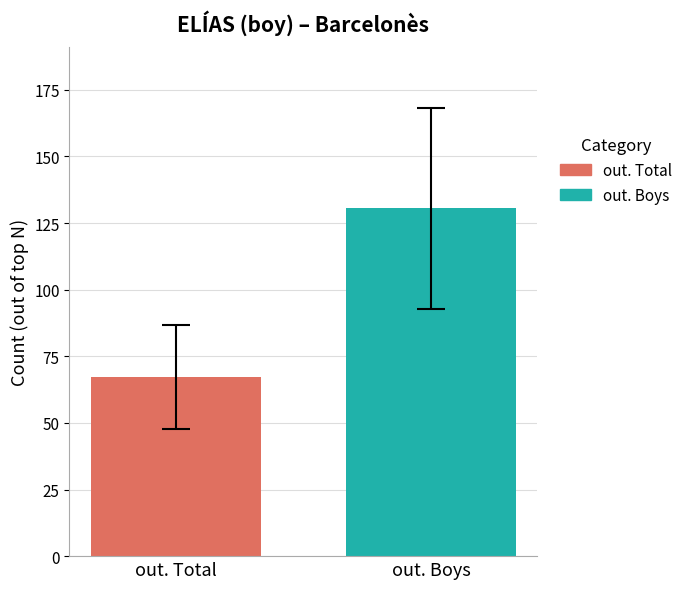

How many data points does each series have?

1